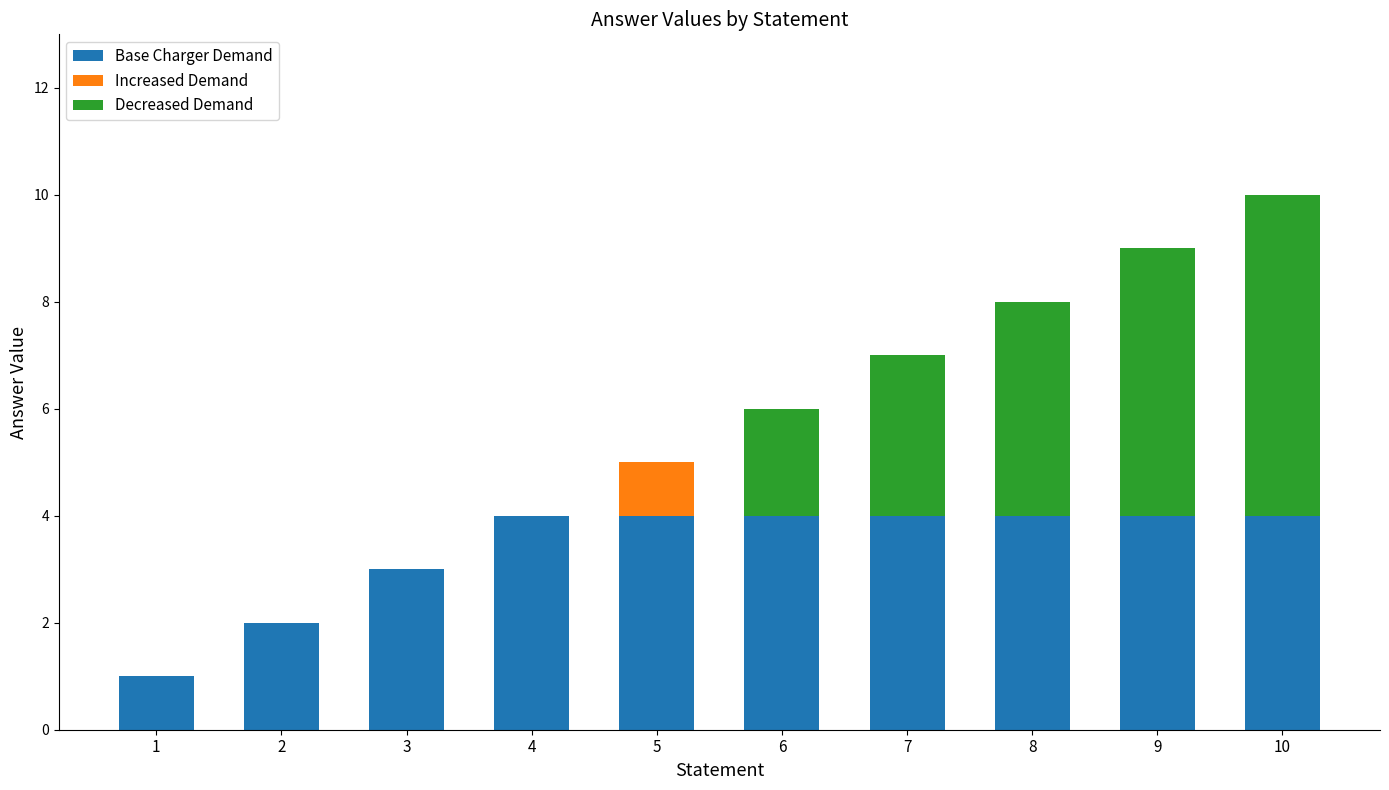

What is the sum of the Base Charger Demand values at 7 and 4?

8